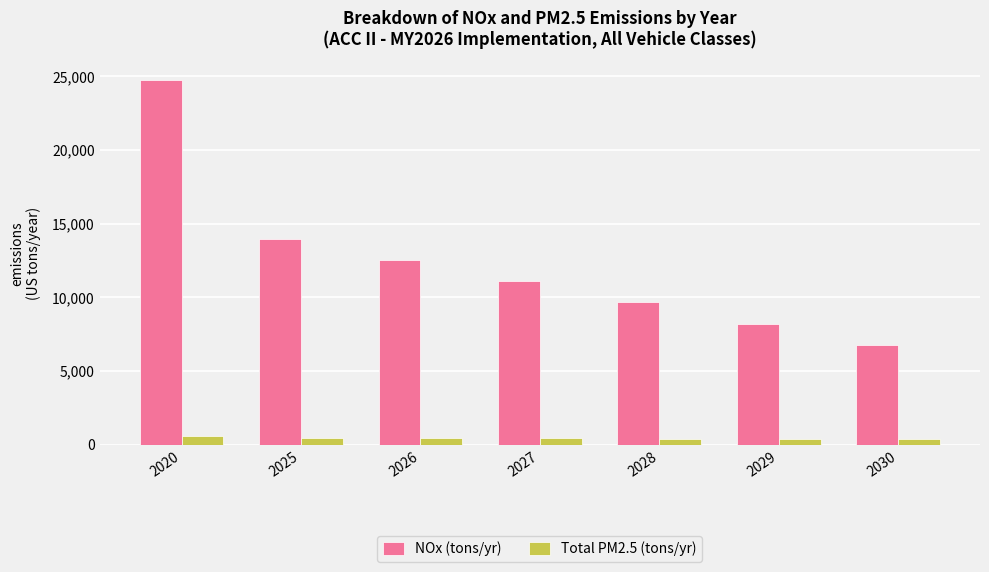

List the series in order of their overall mean, lowest first.

Total PM2.5 (tons/yr), NOx (tons/yr)